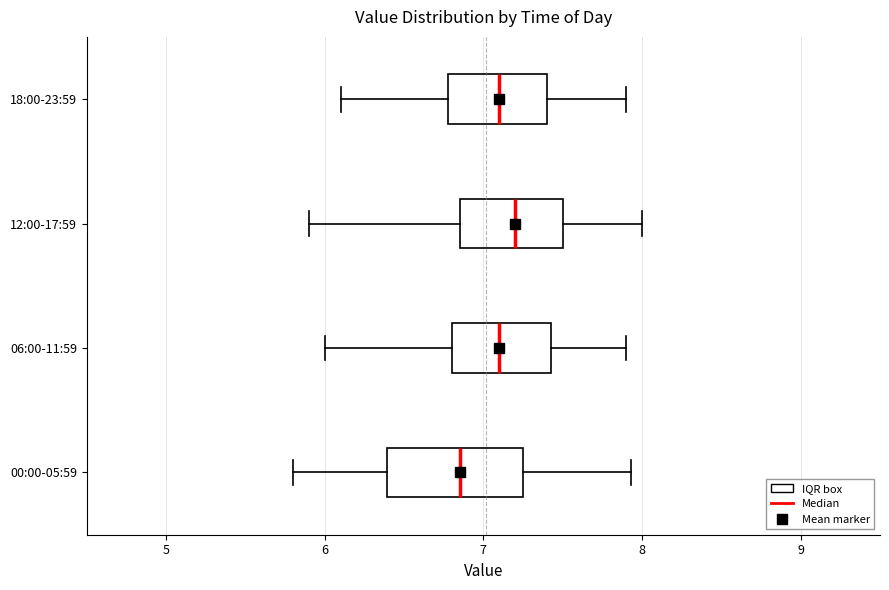

Comparing the boxes themselves (not the whiskers), which one is the widest?

00:00-05:59